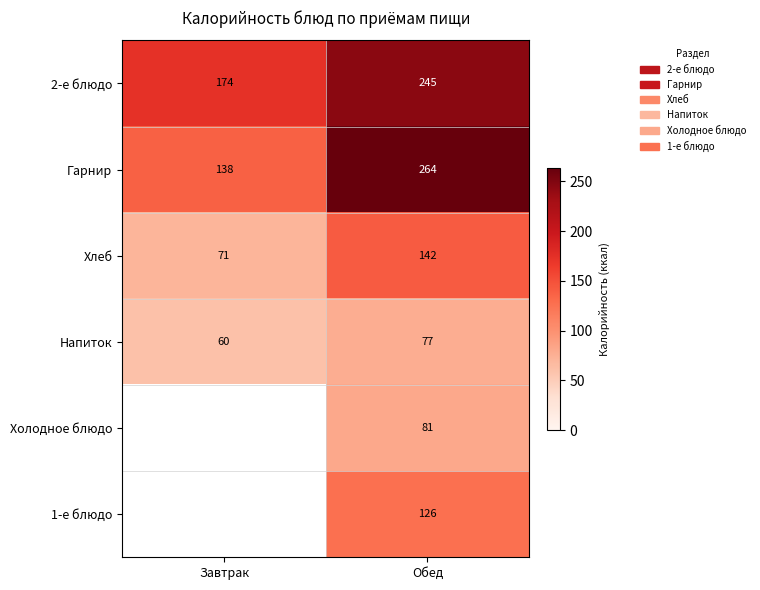

Is it true that Хлеб equals 48.0 at Обед?

False